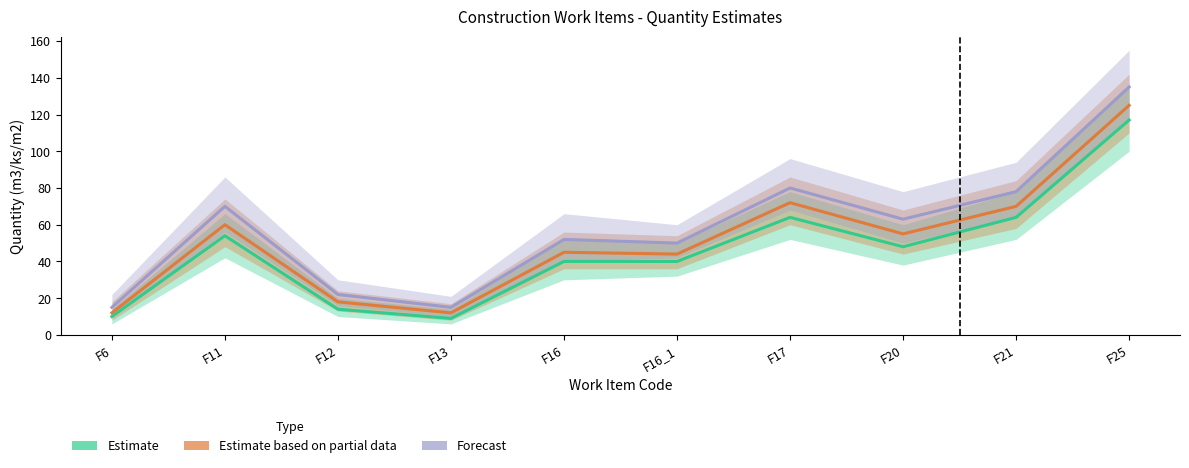

Reading left to right, what are all the values shown in this chart?

Estimate: 10	54	14	9	40	40	64	48	64	117
Estimate based on partial data: 12	60	18	12	45	44	72	55	70	125
Forecast: 15	70	22	15	52	50	80	63	78	135